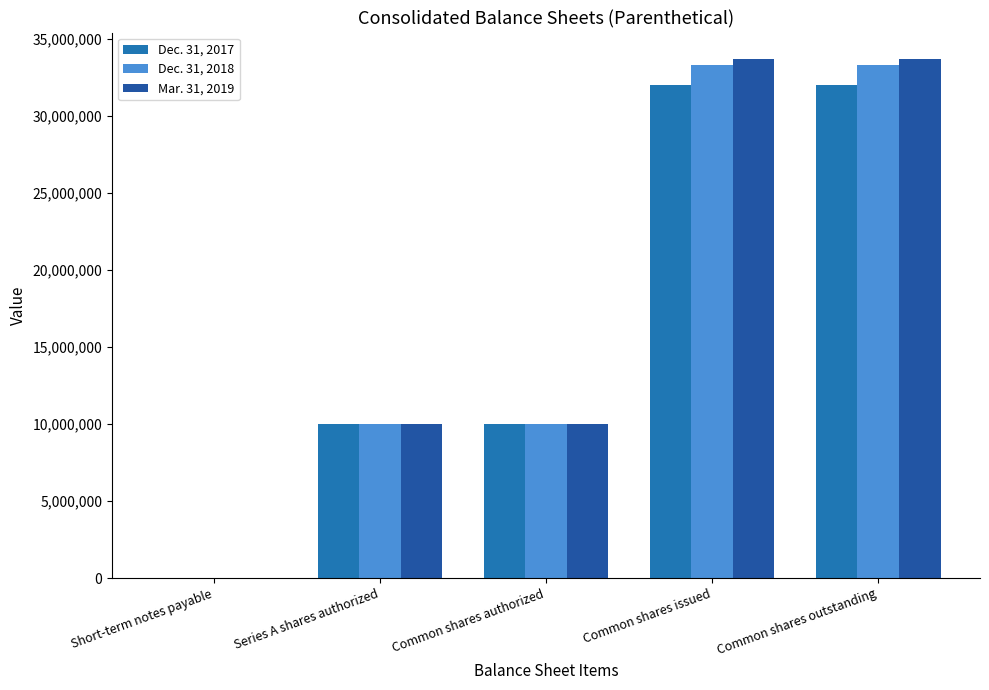

List the series in order of their peak value, highest first.

Mar. 31, 2019, Dec. 31, 2018, Dec. 31, 2017